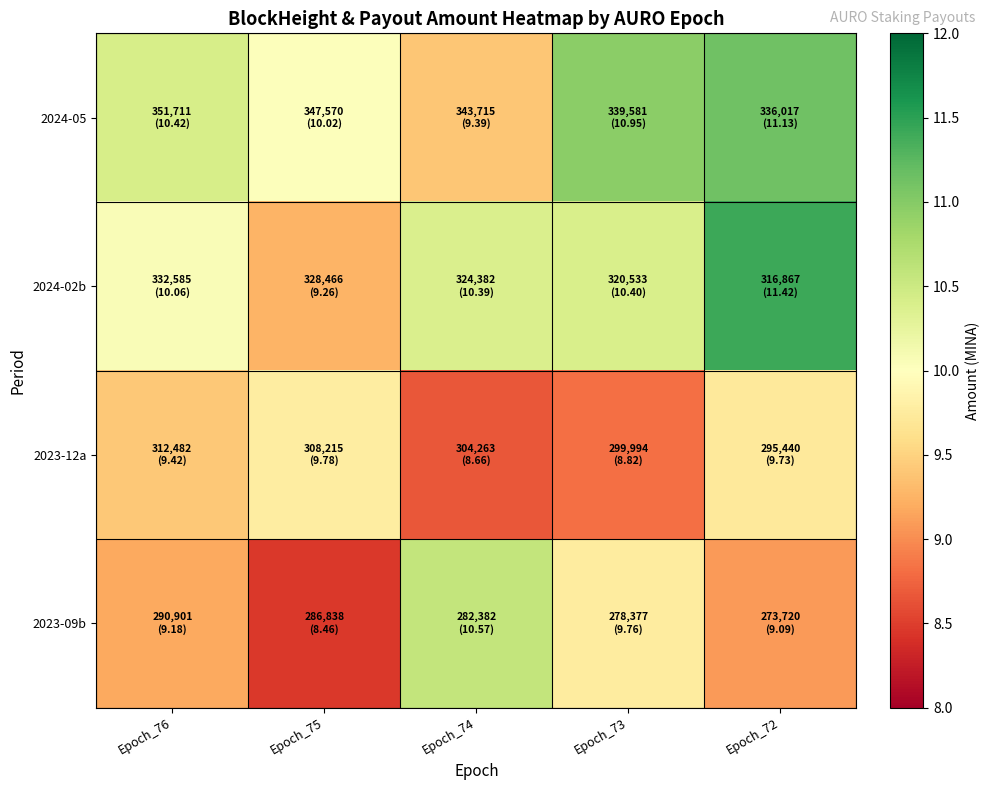

At which category is the sum across all series the highest?

Epoch_72